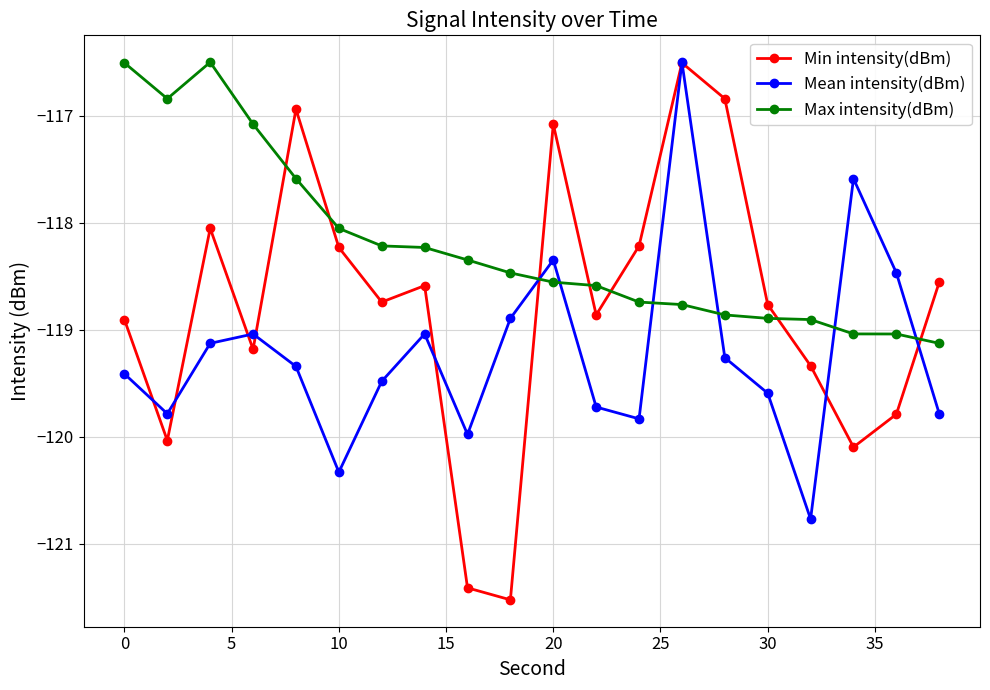

Which series has the largest total across all categories?

Max intensity(dBm)